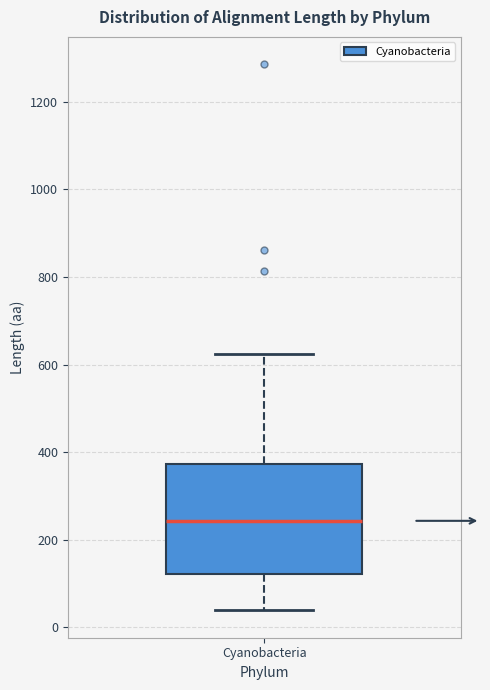

Read this box plot against the y-axis: the position of the median line, the range covered by the box, and the ends of both whiskers. The values are not printed on the chart, so give them approximately, as read against the axis.

median 240, box 120 to 380, whiskers 40 to 620